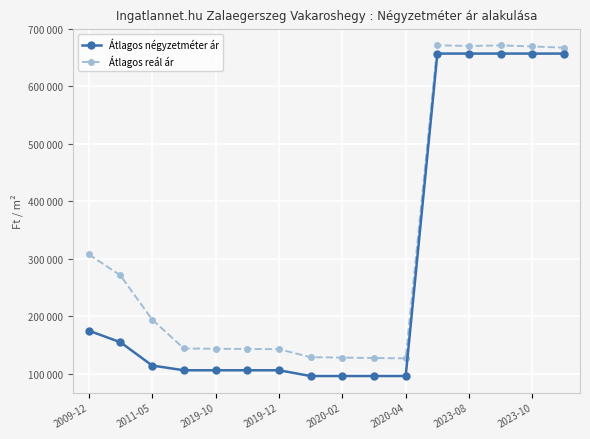

True or false: Átlagos négyzetméter ár and Átlagos reál ár cross at least once.

False